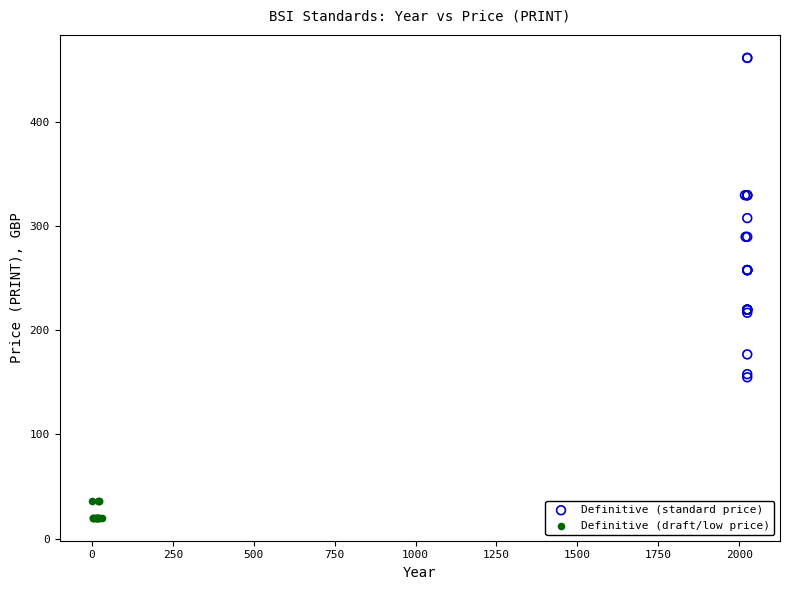

Which series has the largest Y range (max minus min)?

Definitive (standard price)